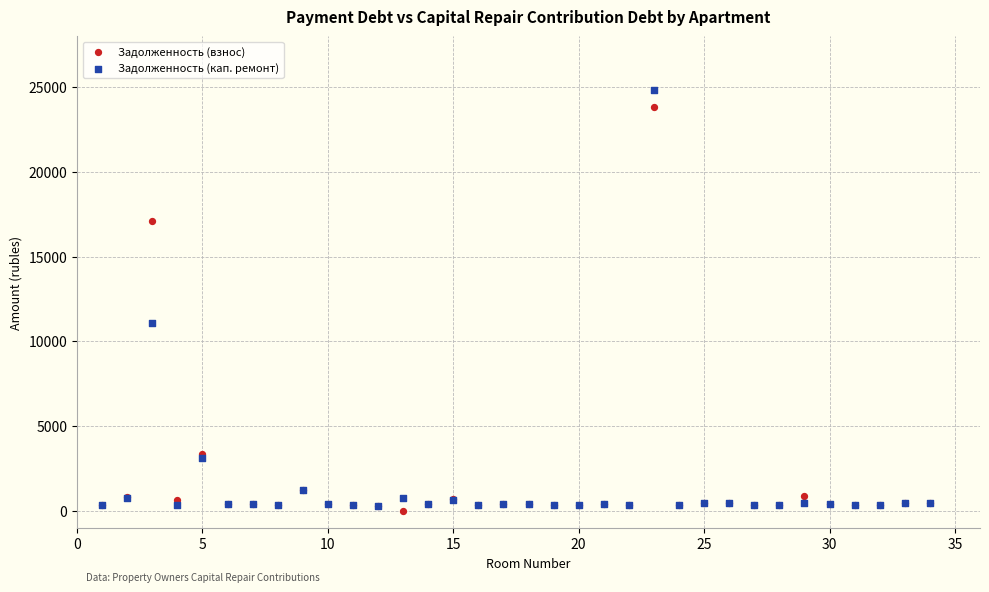

Which series reaches the maximum Y coordinate?

Задолженность (кап. ремонт)